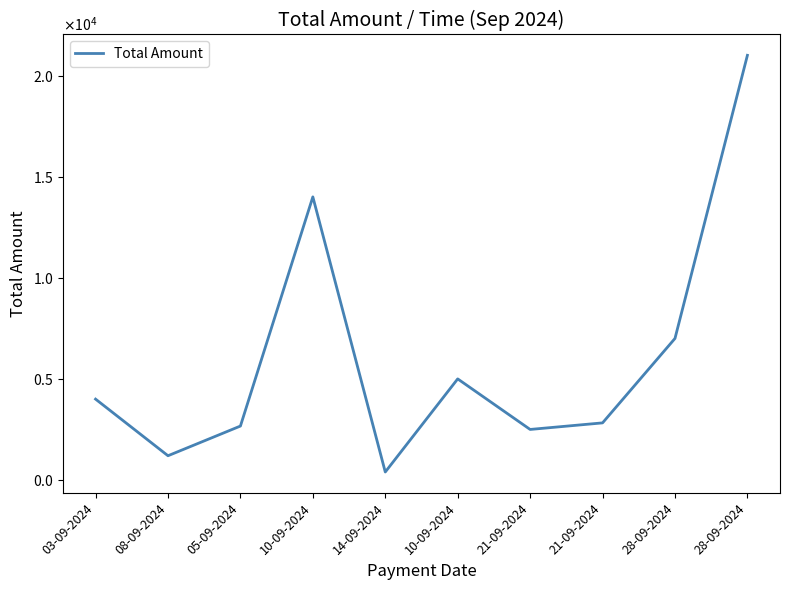

Is this an area chart (filled region under the line)?

No